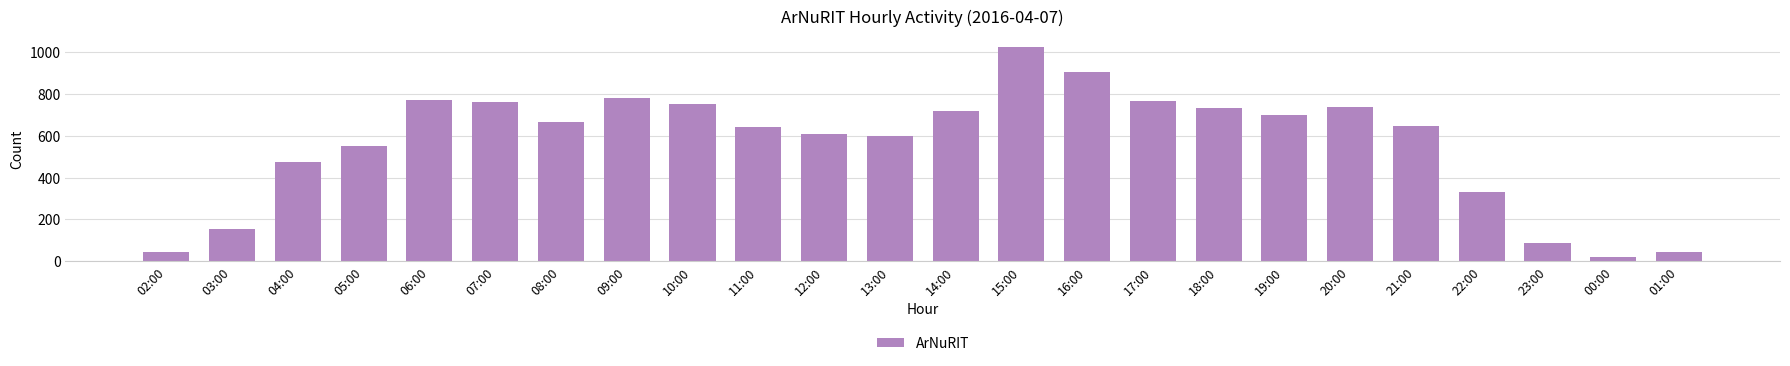

The value at 08:00 is 668. True or false?

True